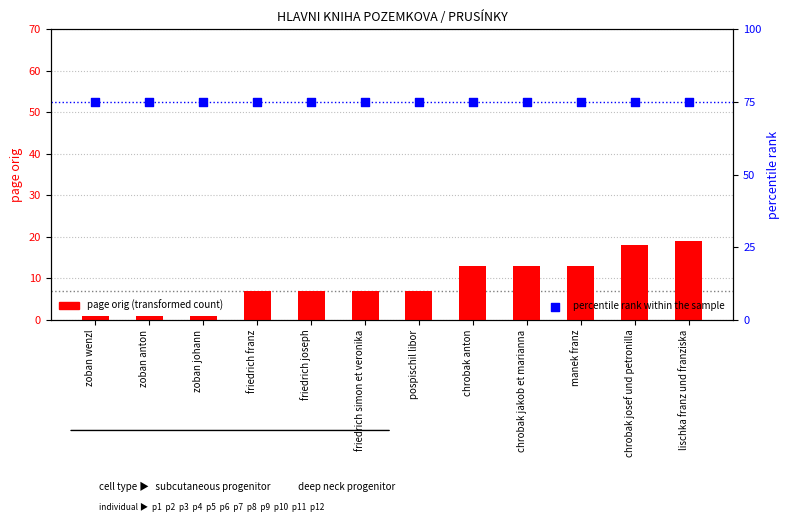

Which series has the largest total across all categories?

percentile rank within the sample